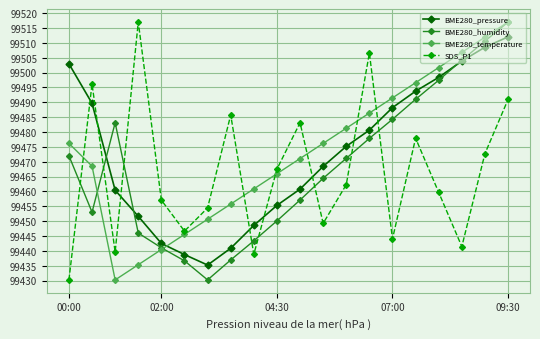

How many intersections are there between BME280_pressure and SDS_P1?

8